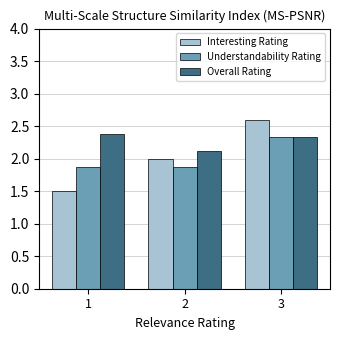

Reading left to right, what are all the values shown in this chart?

Interesting Rating: 1.5	2.0	2.6
Understandability Rating: 1.9	1.9	2.3
Overall Rating: 2.4	2.1	2.3